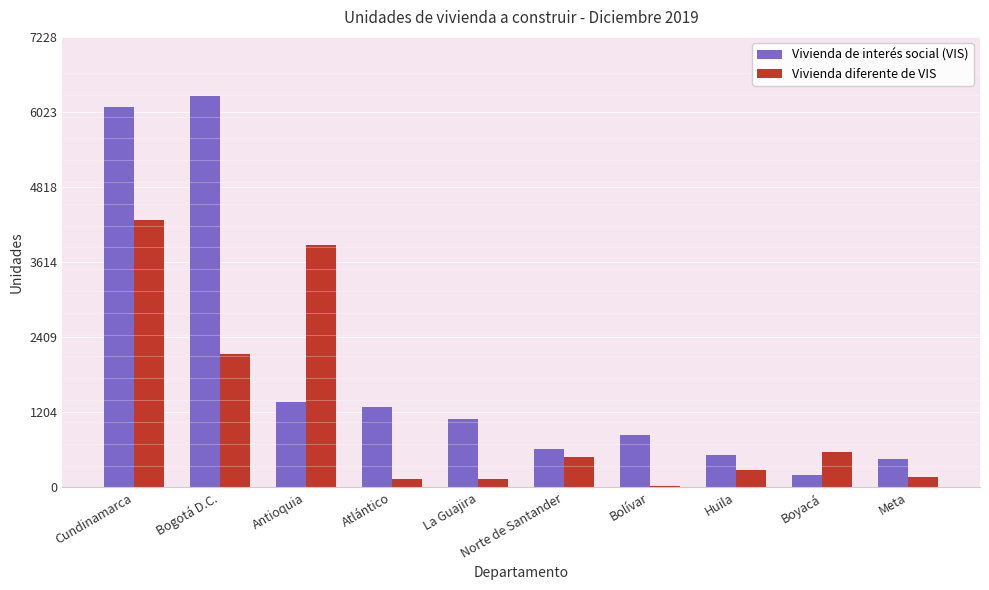

Which series has the largest total across all categories?

Vivienda de interés social (VIS)